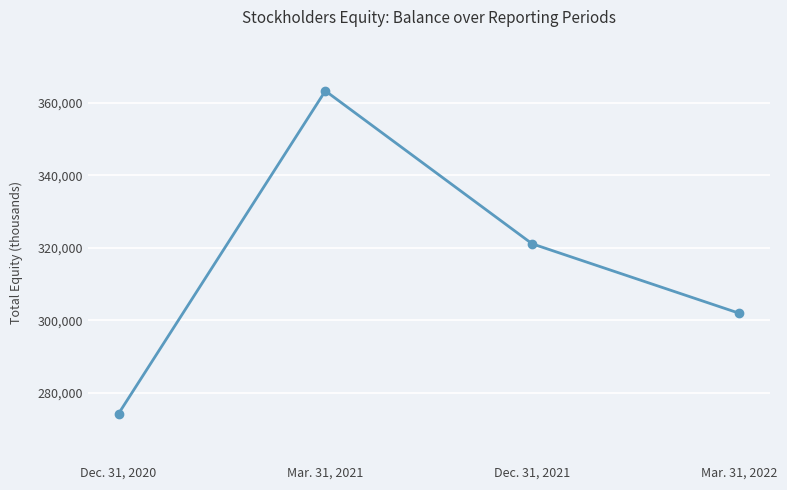

What is the change in value from Dec. 31, 2021 to Mar. 31, 2022?

-19107